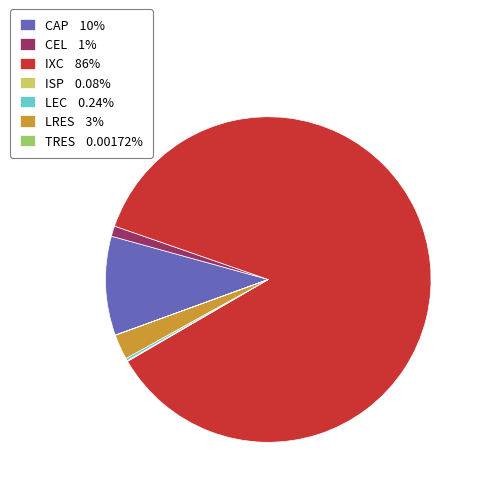

Is there any slice that represents more than half of the pie?

Yes